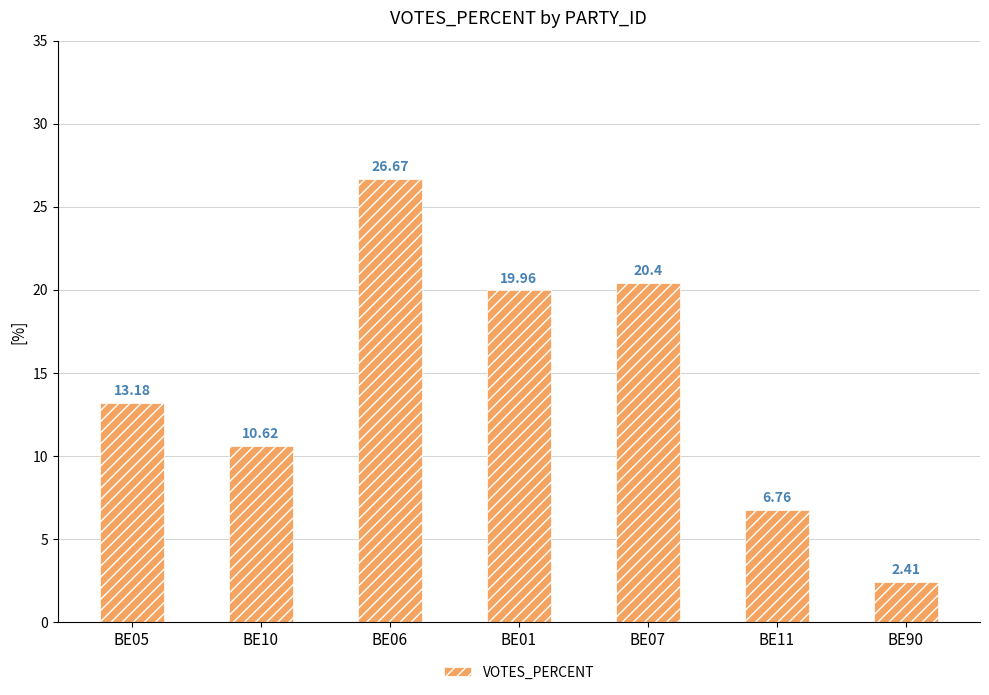

Which category has the highest value across all series?

BE06